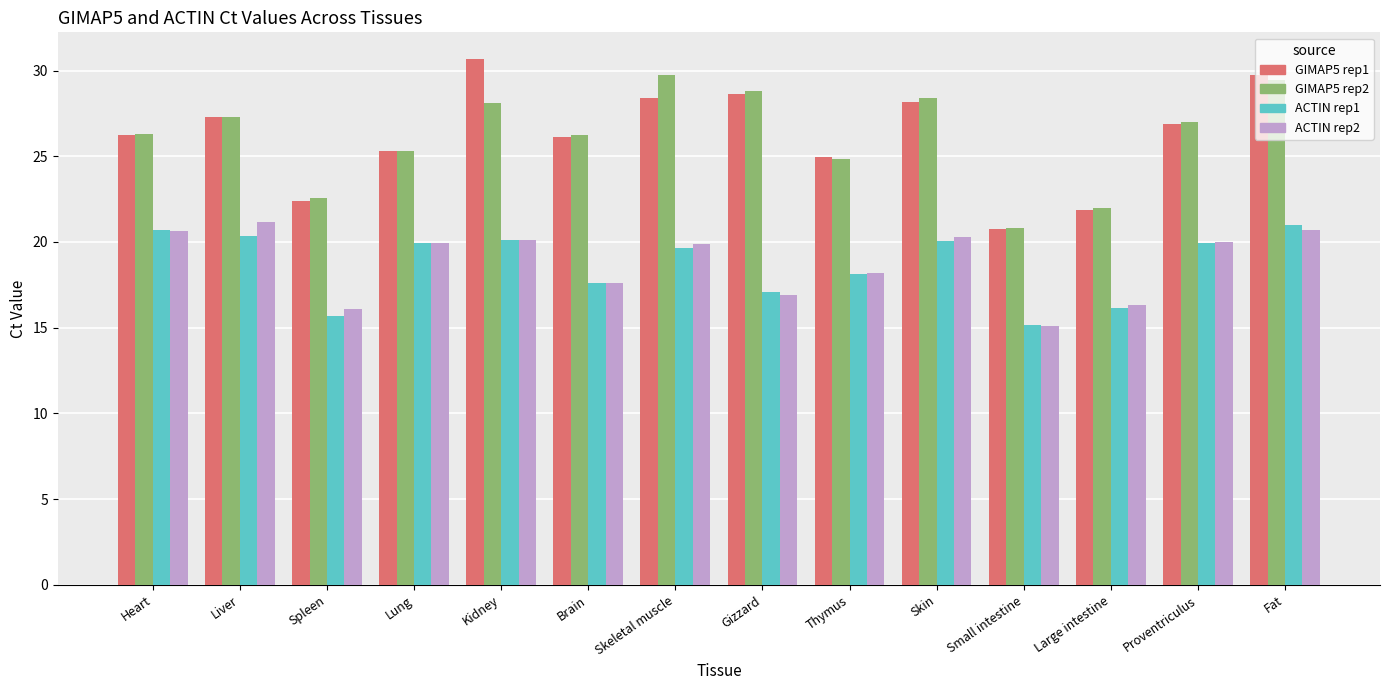

What is the difference between the highest and lowest values at Heart?

5.7